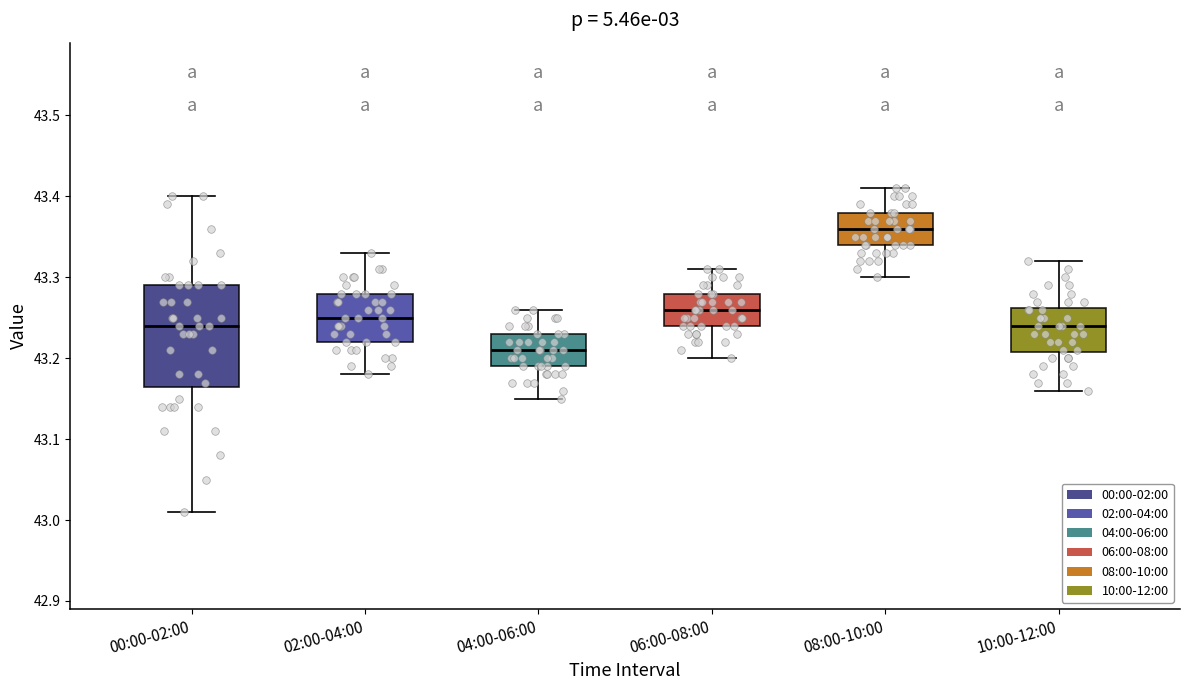

Which box is the tallest, from its lower edge to its upper edge?

00:00-02:00